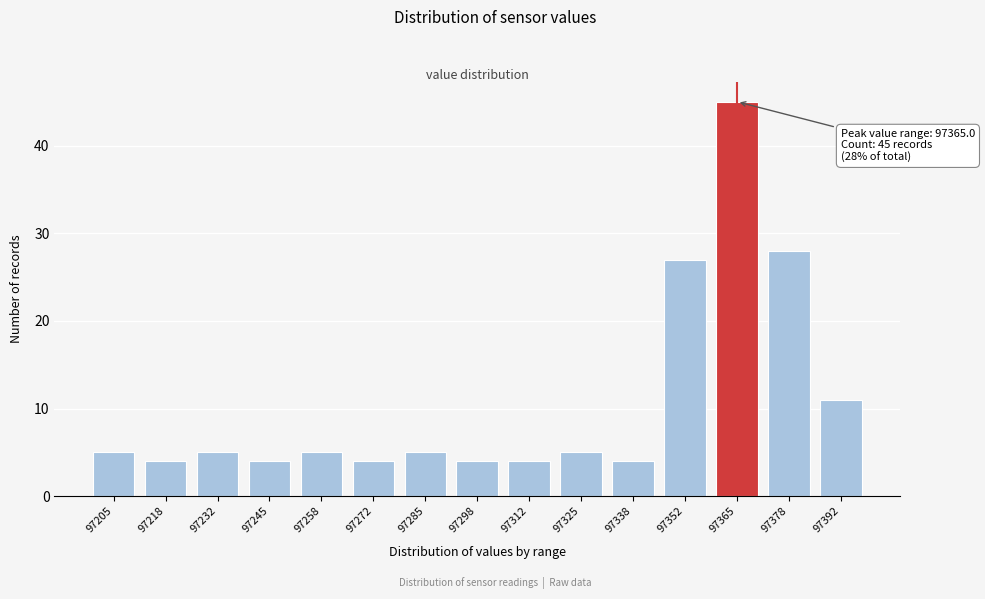

Reading left to right, extract all data points from this chart.

5	4	5	4	5	4	5	4	4	5	4	27	45	28	11